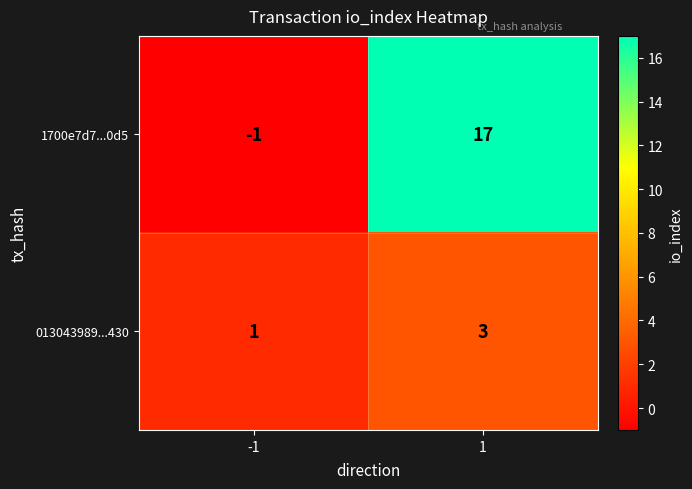

Which series has the widest spread of values?

1700e7d7...0d5